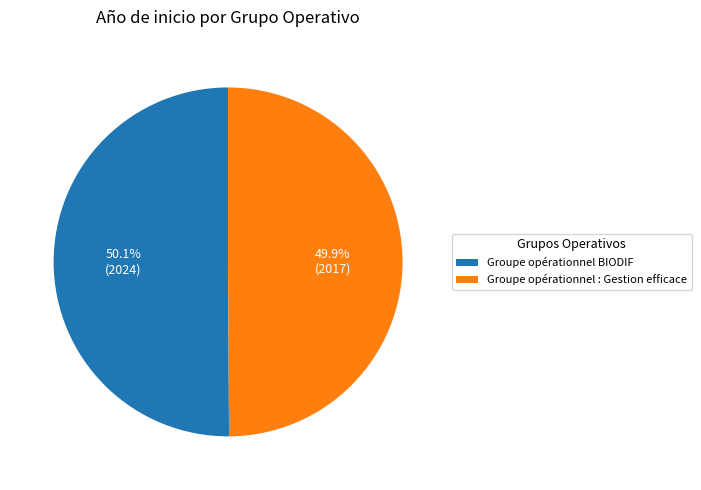

How many slices are in this pie chart?

2